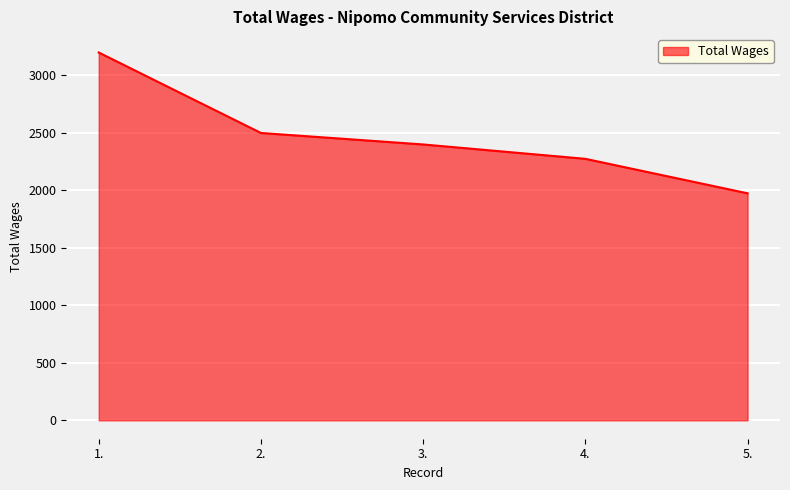

How many series are shown in this chart?

1